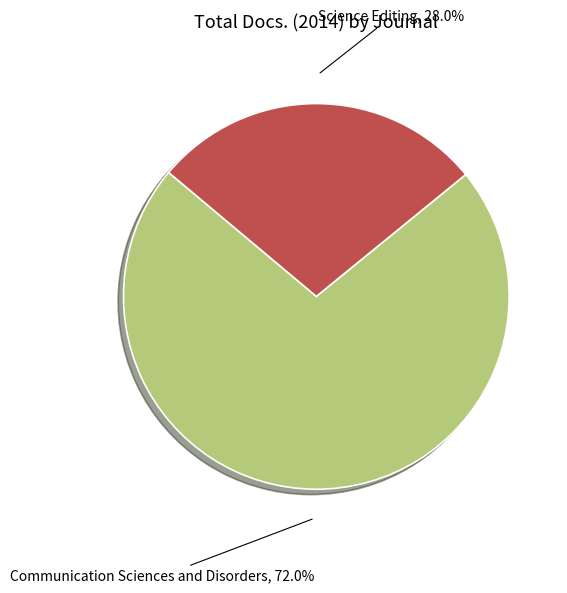

What is the smallest slice in the pie chart?

Science Editing